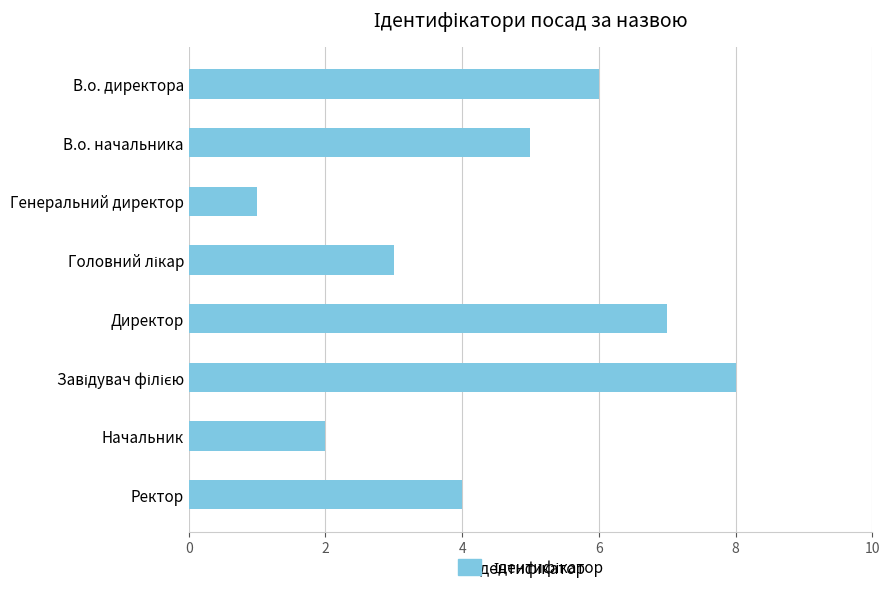

At which category does the chart reach its minimum across all series?

Генеральний директор